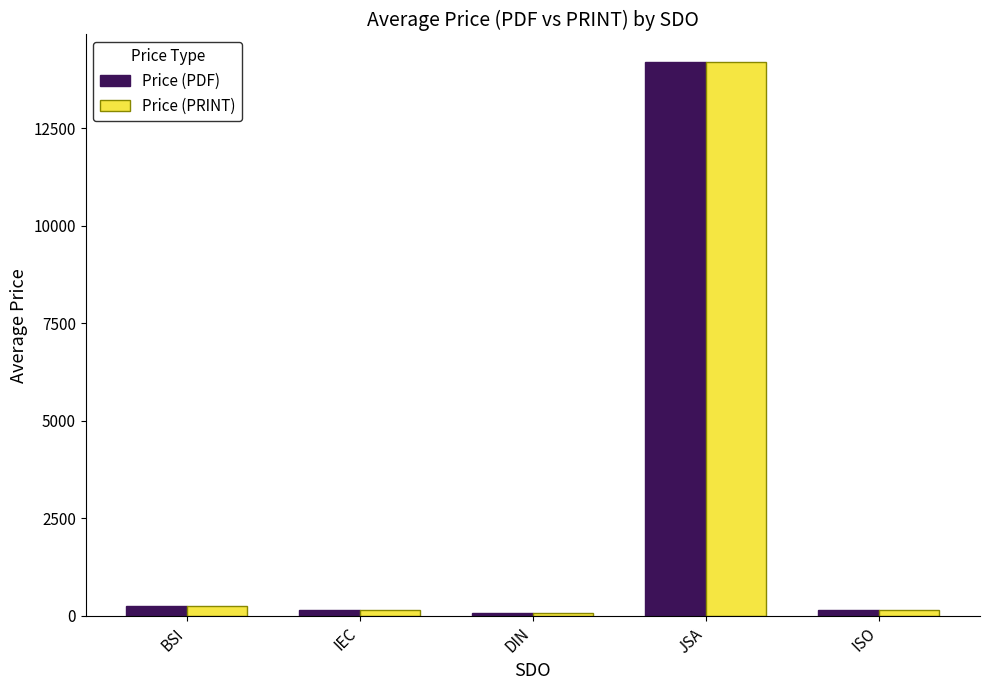

What is the difference between the maximum and second lowest values in the Price (PDF) series?

14045.0